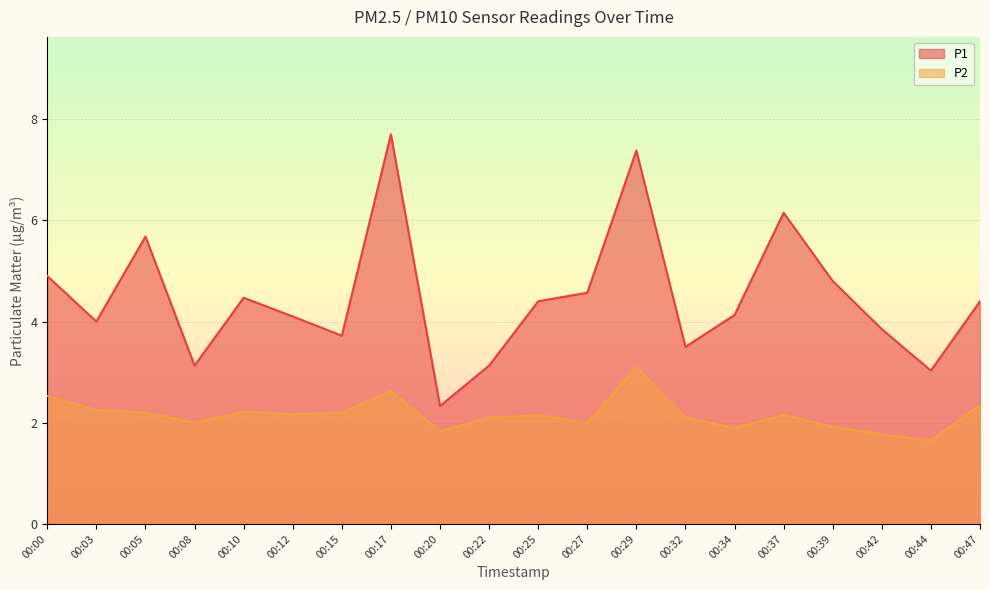

Reading left to right, what are all the values shown in this chart?

P1: 00:00=4.9	00:03=4.0	00:05=5.7	00:08=3.1	00:10=4.5	00:12=4.1	00:15=3.7	00:17=7.7	00:20=2.3	00:22=3.1	00:25=4.4	00:27=4.6	00:29=7.4	00:32=3.5	00:34=4.1	00:37=6.2	00:39=4.8	00:42=3.9	00:44=3.0	00:47=4.4
P2: 00:00=2.5	00:03=2.2	00:05=2.2	00:08=2.0	00:10=2.2	00:12=2.2	00:15=2.2	00:17=2.6	00:20=1.8	00:22=2.1	00:25=2.1	00:27=2.0	00:29=3.1	00:32=2.1	00:34=1.9	00:37=2.1	00:39=1.9	00:42=1.8	00:44=1.6	00:47=2.4